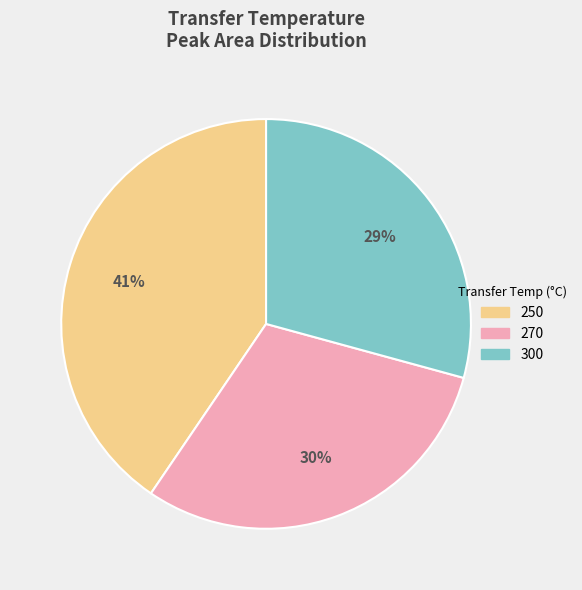

To the nearest percent, what portion does 250 represent?

41%